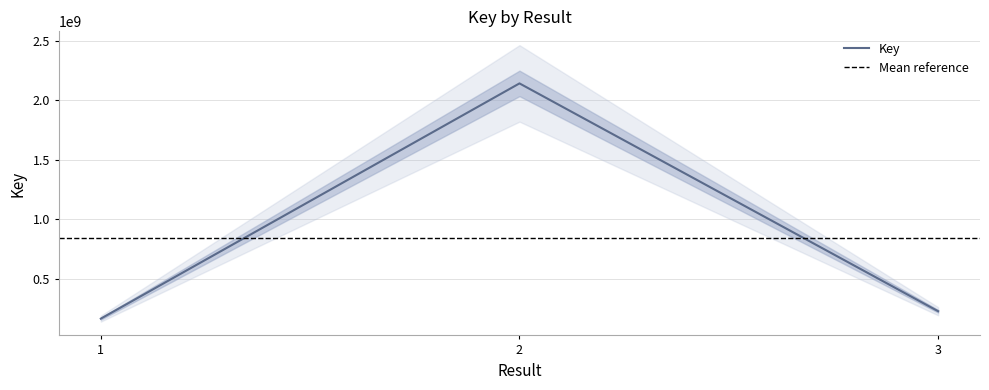

At which label is the value closest to 1154047731?

3